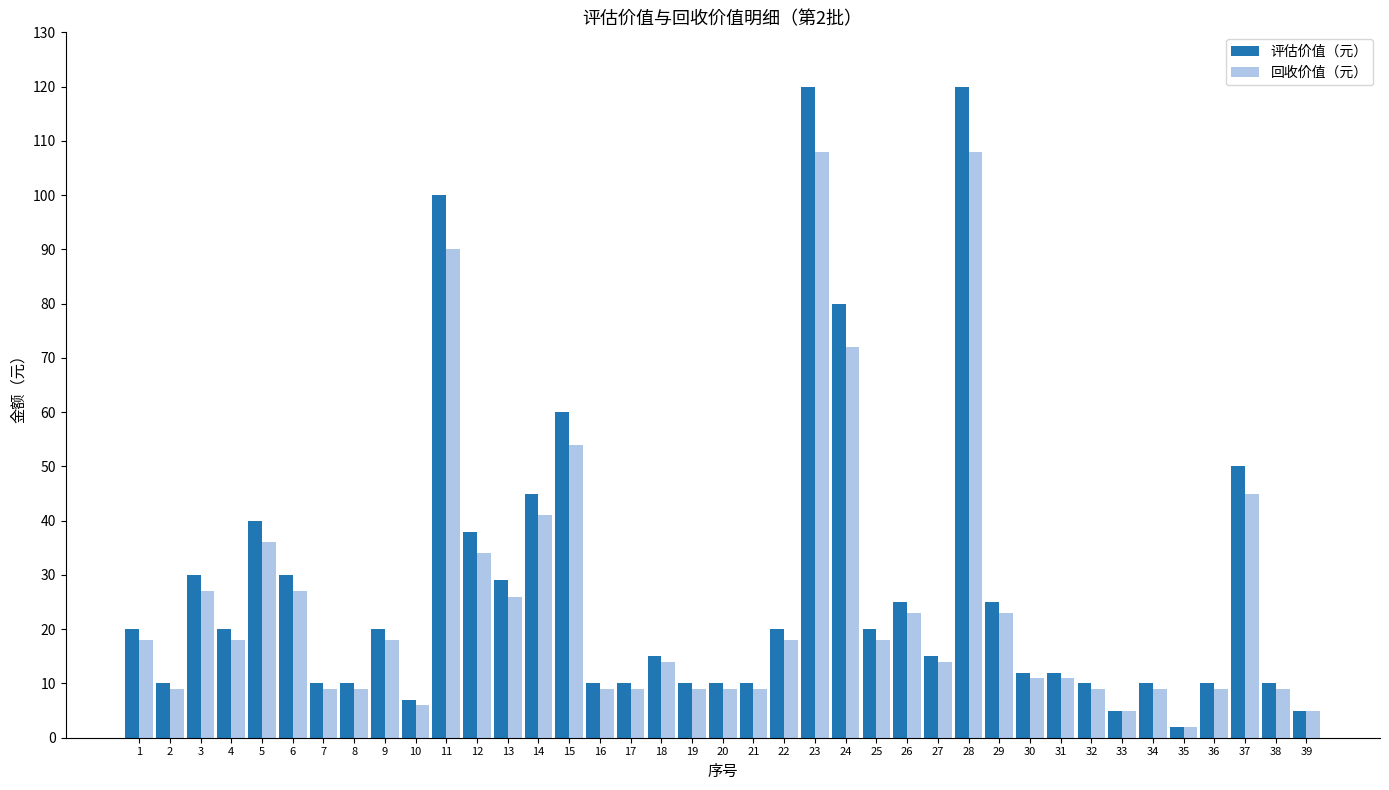

Reading left to right, list all the values displayed in this chart.

评估价值（元）: 1=20	2=10	3=30	4=20	5=40	6=30	7=10	8=10	9=20	10=7	11=100	12=38	13=29	14=45	15=60	16=10	17=10	18=15	19=10	20=10	21=10	22=20	23=120	24=80	25=20	26=25	27=15	28=120	29=25	30=12	31=12	32=10	33=5	34=10	35=2	36=10	37=50	38=10	39=5
回收价值（元）: 1=18	2=9	3=27	4=18	5=36	6=27	7=9	8=9	9=18	10=6	11=90	12=34	13=26	14=41	15=54	16=9	17=9	18=14	19=9	20=9	21=9	22=18	23=108	24=72	25=18	26=23	27=14	28=108	29=23	30=11	31=11	32=9	33=5	34=9	35=2	36=9	37=45	38=9	39=5